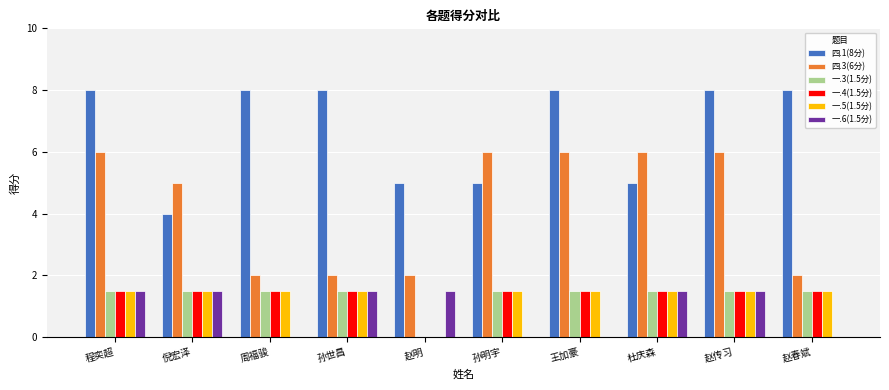

What is the maximum value for 四.1(8分)?

8.0